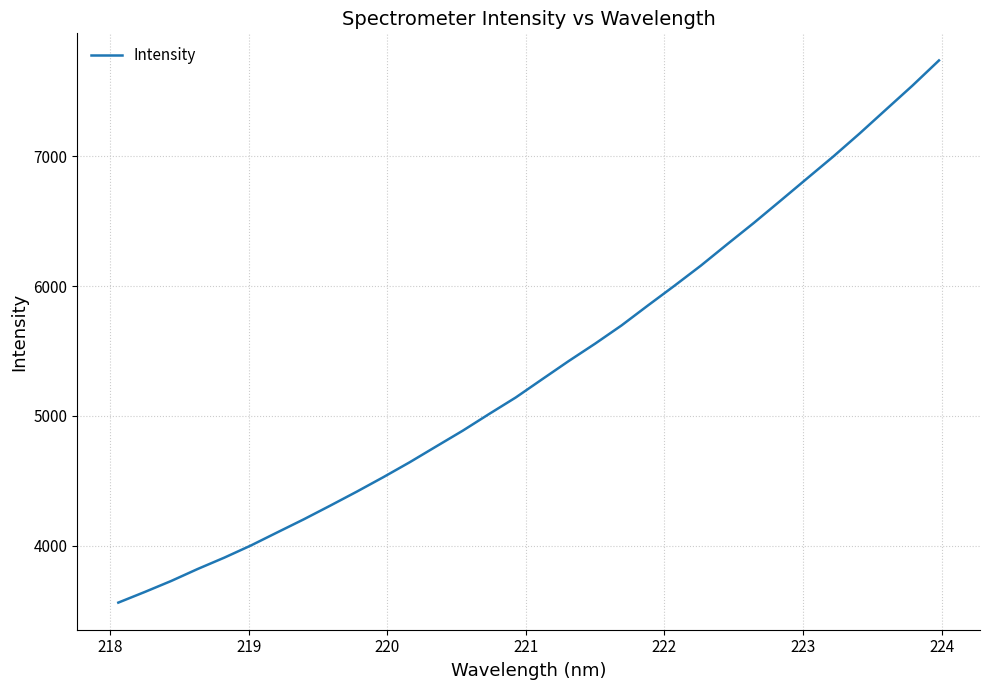

What is the difference between the maximum and minimum values?

4171.5